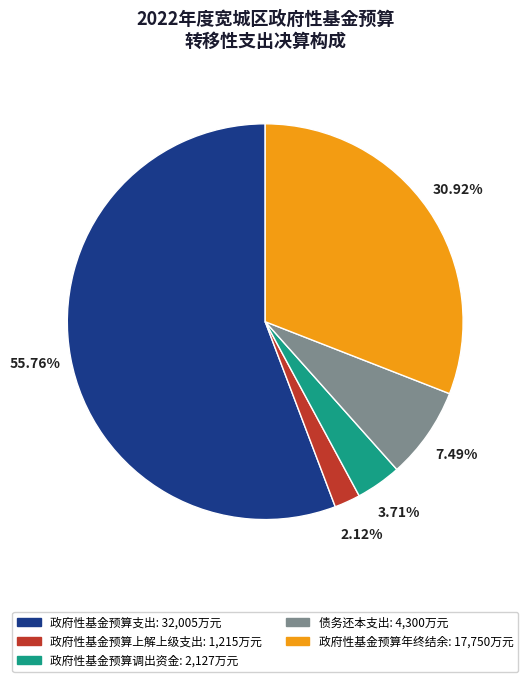

Between 债务还本支出 and 政府性基金预算调出资金, which is larger?

债务还本支出